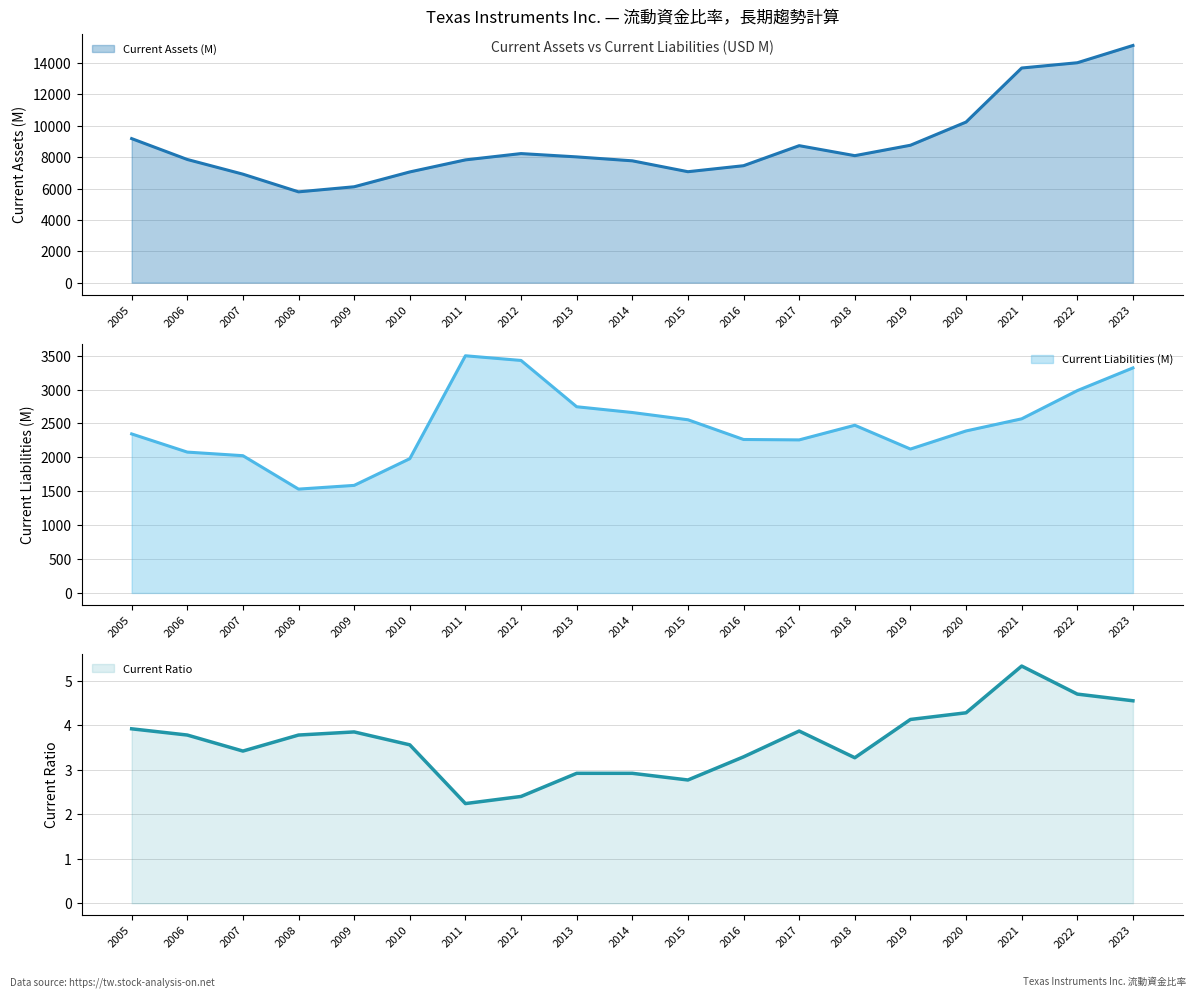

What is the difference between the highest and lowest values at 2005?

9181.1